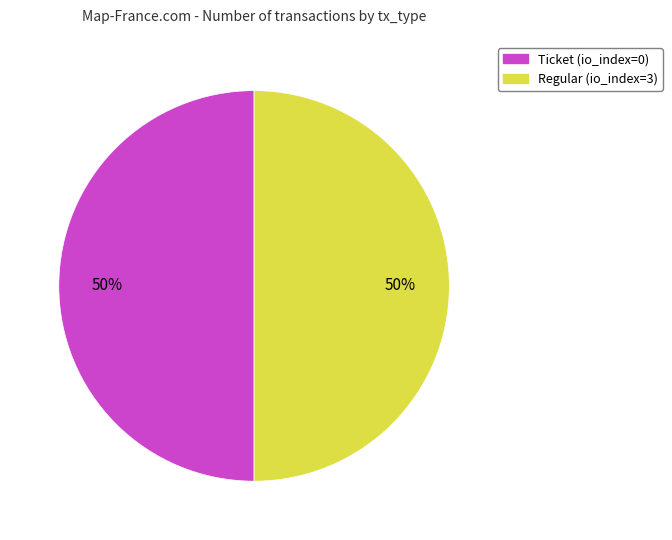

Which slice is the largest?

tx_type: Regular (io_index=3)